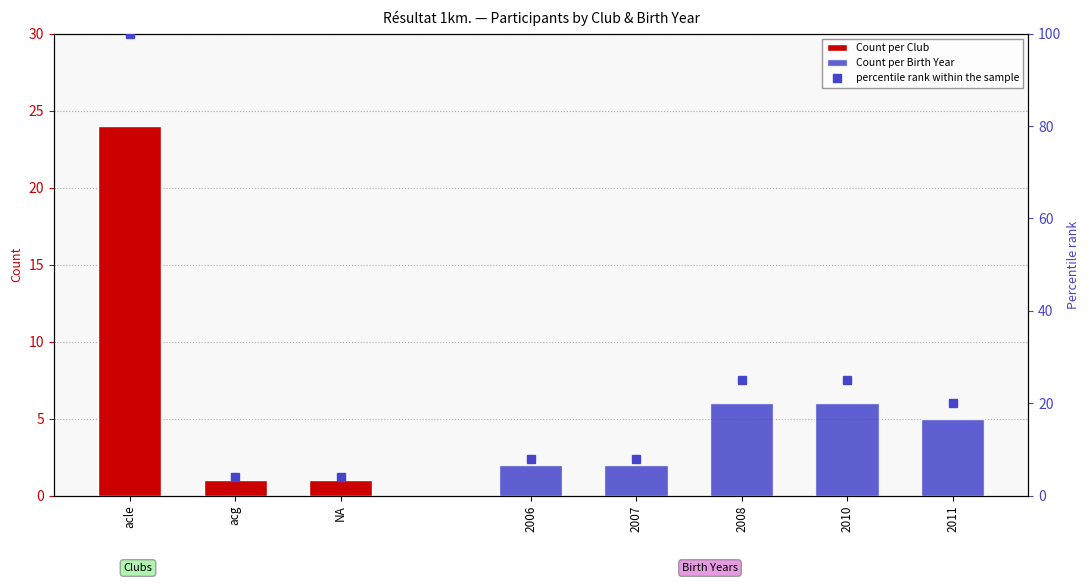

Rank the categories by value from lowest to highest.

acg, NA, acle